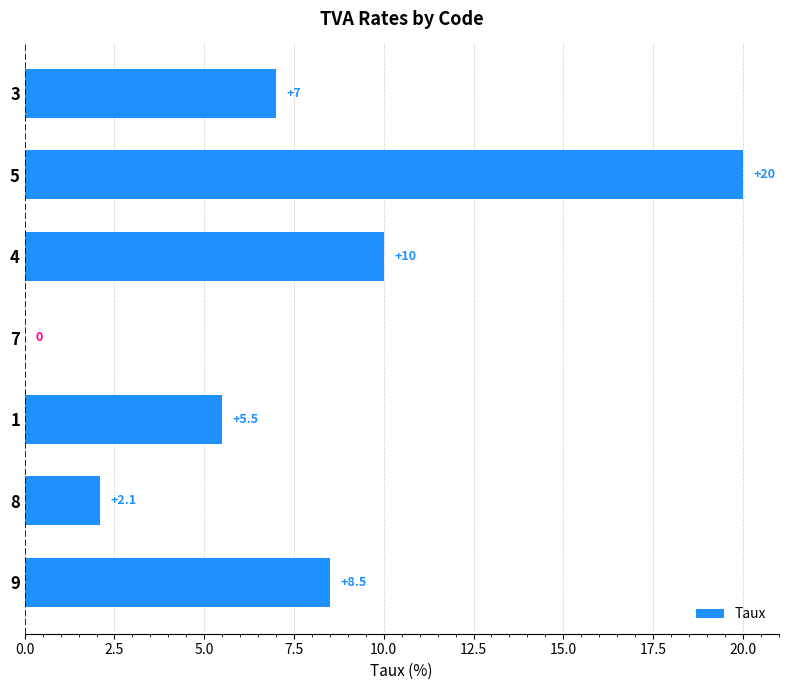

Is it true that the value at 7 is 0.0?

True